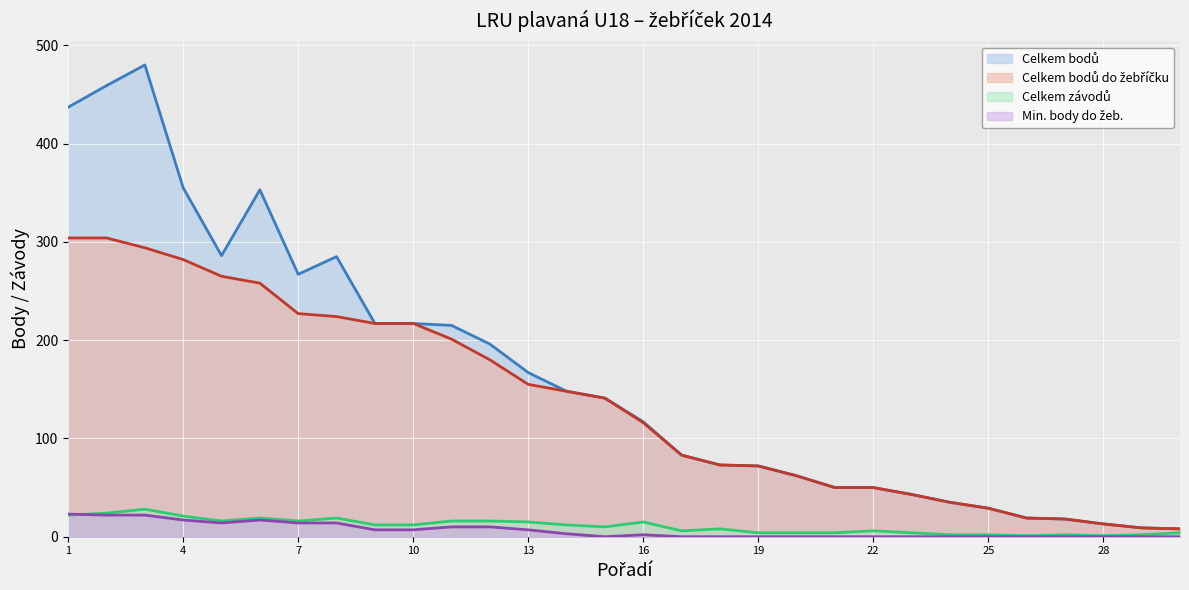

Which series has the largest total across all categories?

Celkem bodů